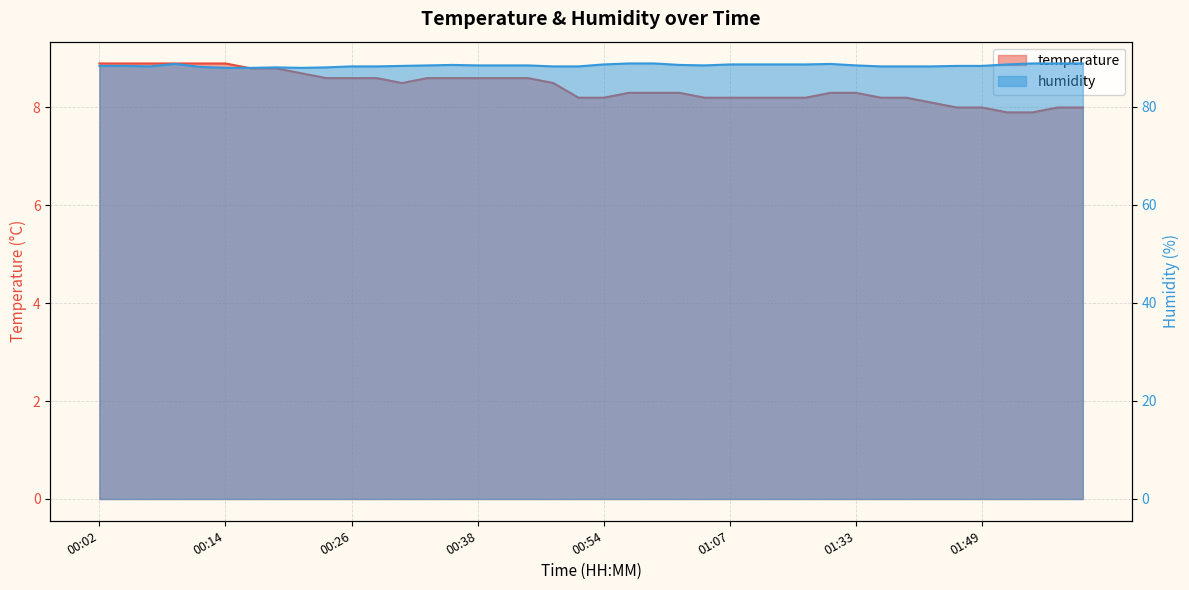

Where does the humidity series first go above 88?

00:02